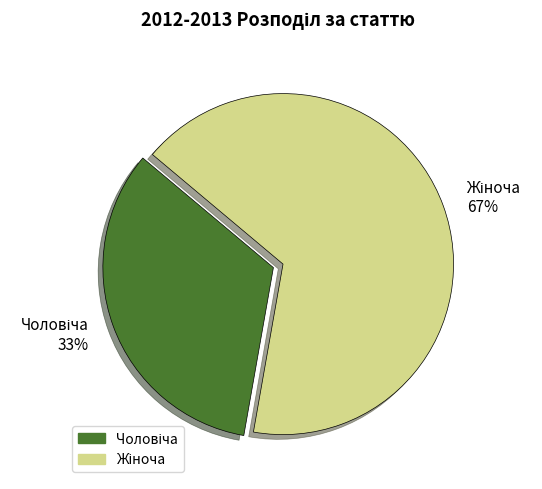

To the nearest percent, what is the average slice percentage?

50%